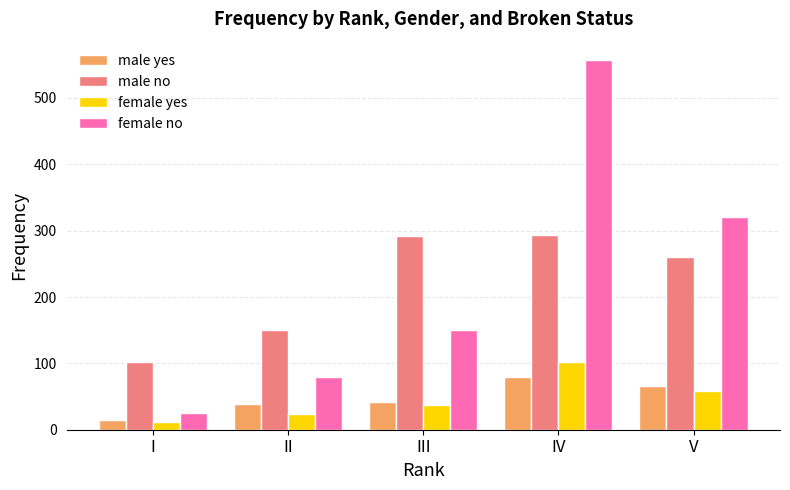

At how many categories does at least one series exceed 475?

1